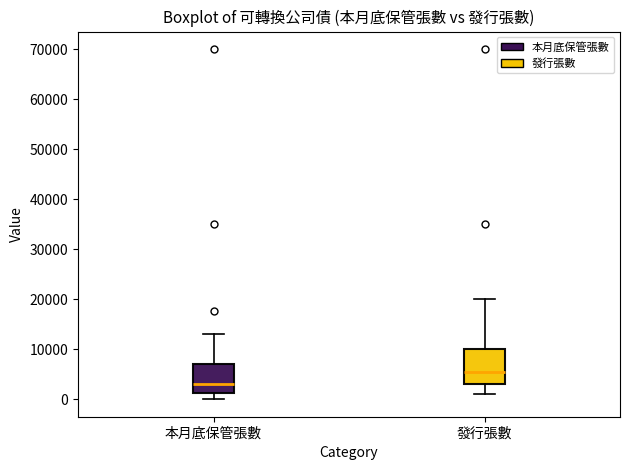

Where is the lower edge of the box for 本月底保管張數 on the y-axis? The values are not printed on the chart, so give them approximately, as read against the axis.

1000